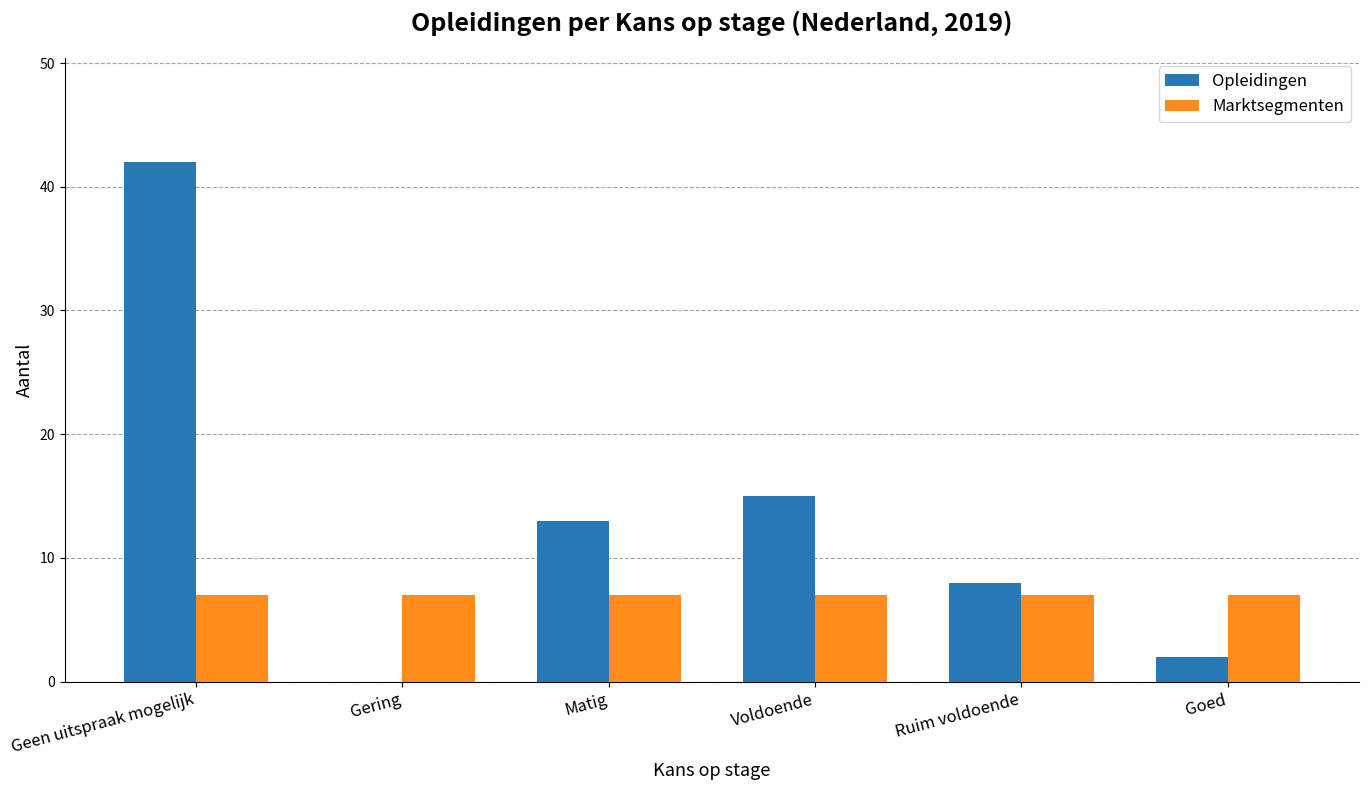

At which label does Opleidingen reach its peak?

Geen uitspraak mogelijk